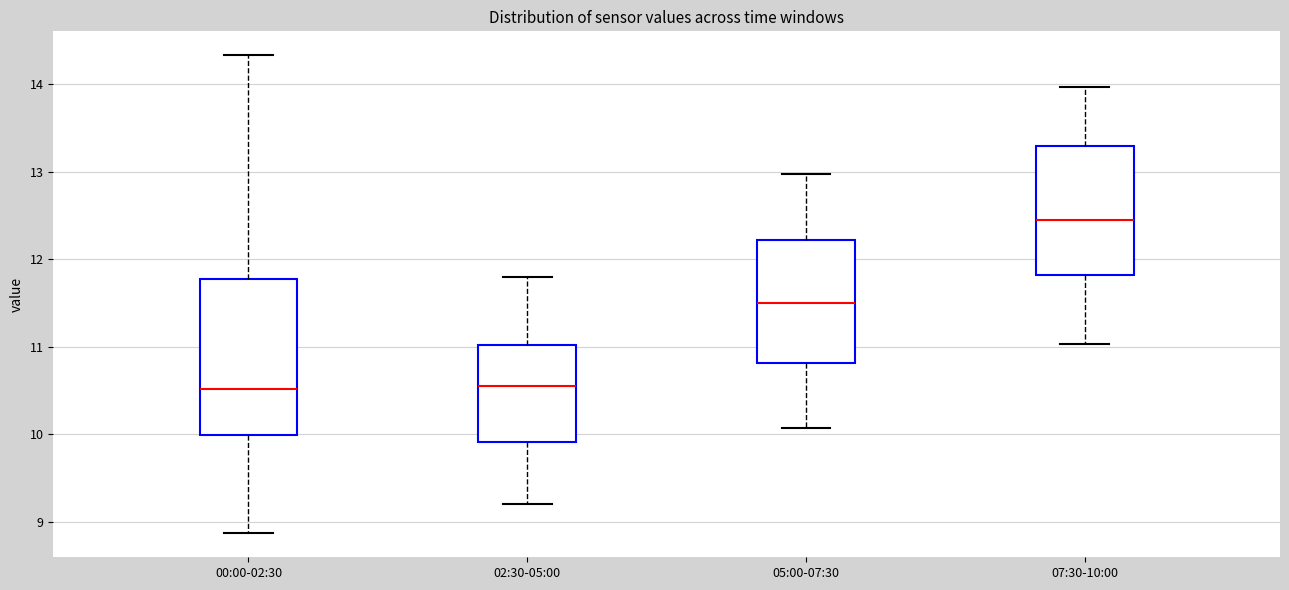

Reading left to right, transcribe this box plot: for each box, give where its median line is, the range the box spans, and where its two whiskers end, as read against the y-axis. The values are not printed on the chart, so give them approximately, as read against the axis.

00:00-02:30: median 10.5, box 10.0 to 11.8, whiskers 8.9 to 14.3
02:30-05:00: median 10.6, box 9.9 to 11.0, whiskers 9.2 to 11.8
05:00-07:30: median 11.5, box 10.8 to 12.2, whiskers 10.1 to 13.0
07:30-10:00: median 12.5, box 11.8 to 13.3, whiskers 11.0 to 14.0